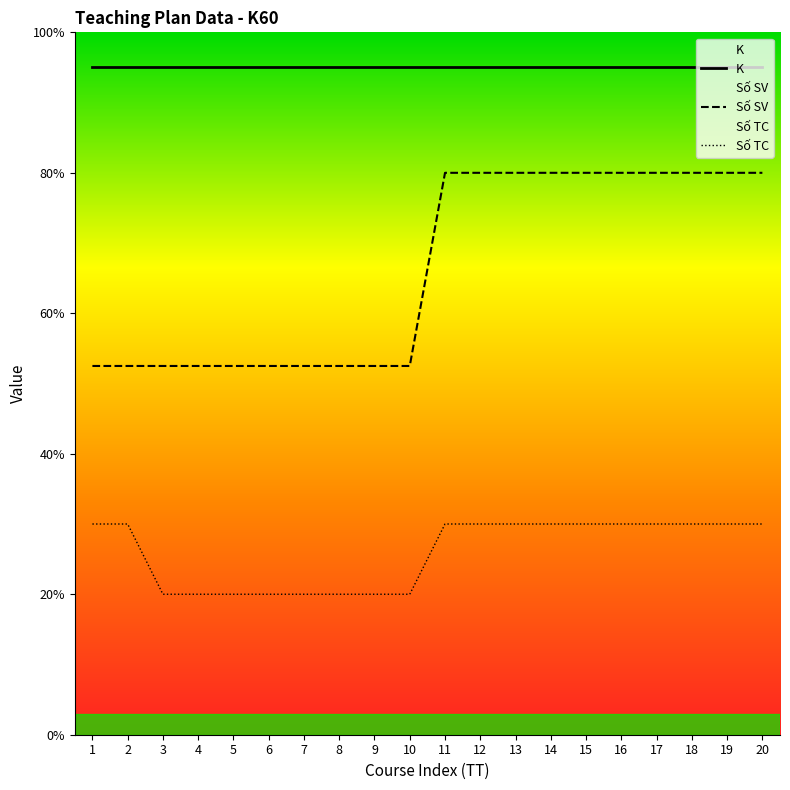

How many lines are shown in the chart?

3